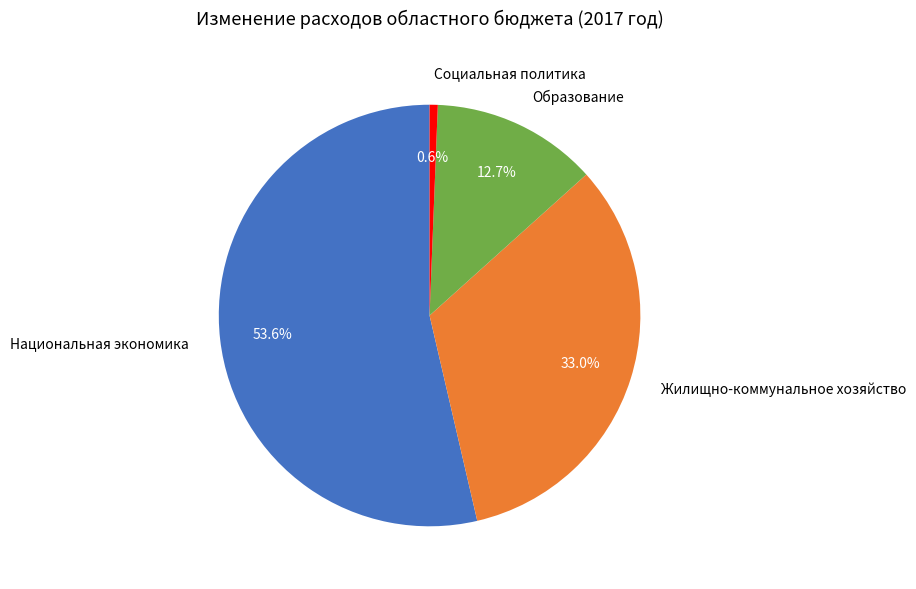

What is the largest slice in the pie chart?

Национальная экономика